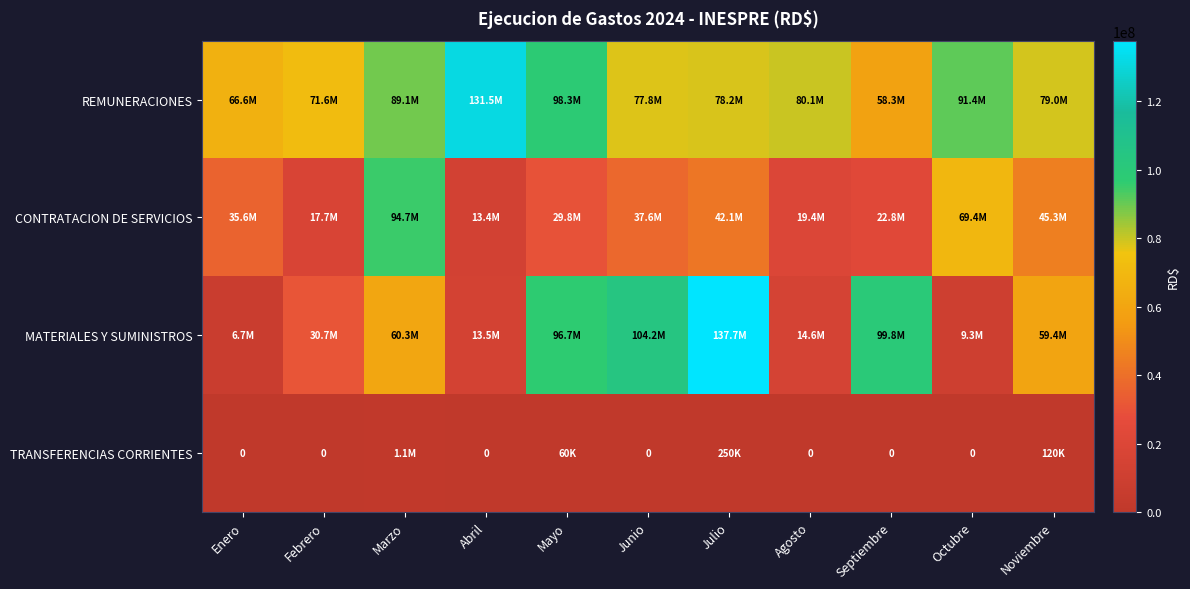

Is the value of REMUNERACIONES at Junio greater than the value of CONTRATACION DE SERVICIOS at Julio?

Yes